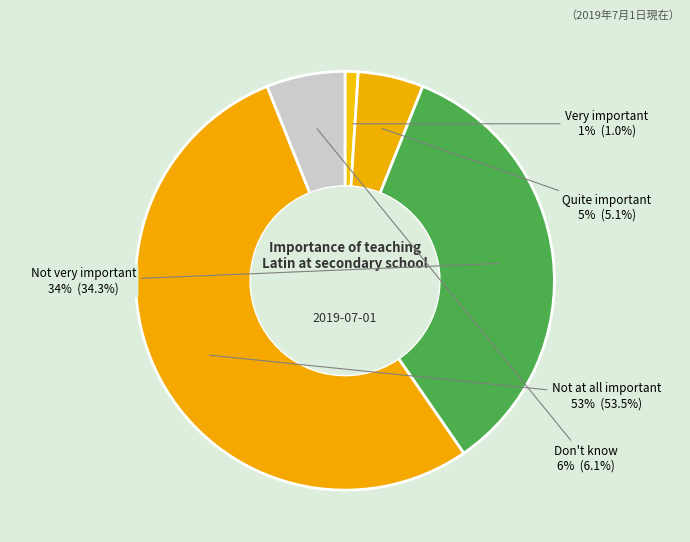

What is the majority slice?

Not at all important